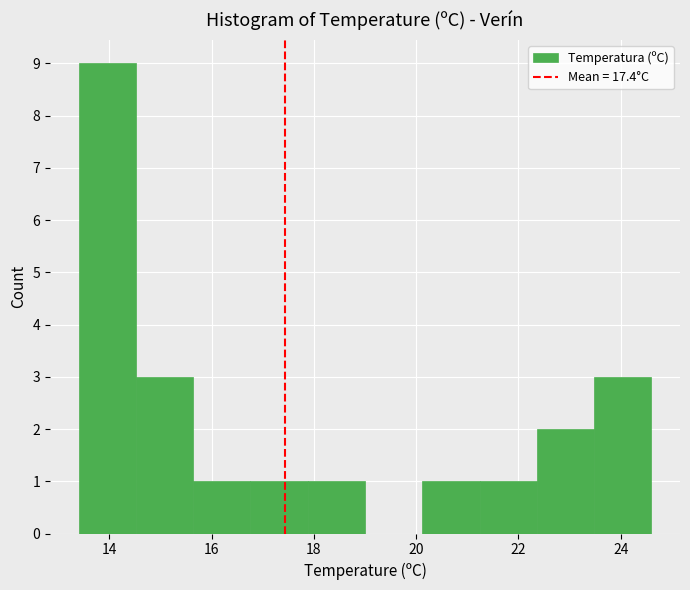

Reading left to right, list every bar in this chart as the range it spans on the x-axis followed by its height. Neither the bar edges nor the heights are printed on the chart, so give them approximately, as read against the axes.

13.40 to 14.52: 9
14.52 to 15.64: 3
15.64 to 16.76: 1
16.76 to 17.88: 1
17.88 to 19.00: 1
19.00 to 20.12: 0
20.12 to 21.24: 1
21.24 to 22.36: 1
22.36 to 23.48: 2
23.48 to 24.60: 3